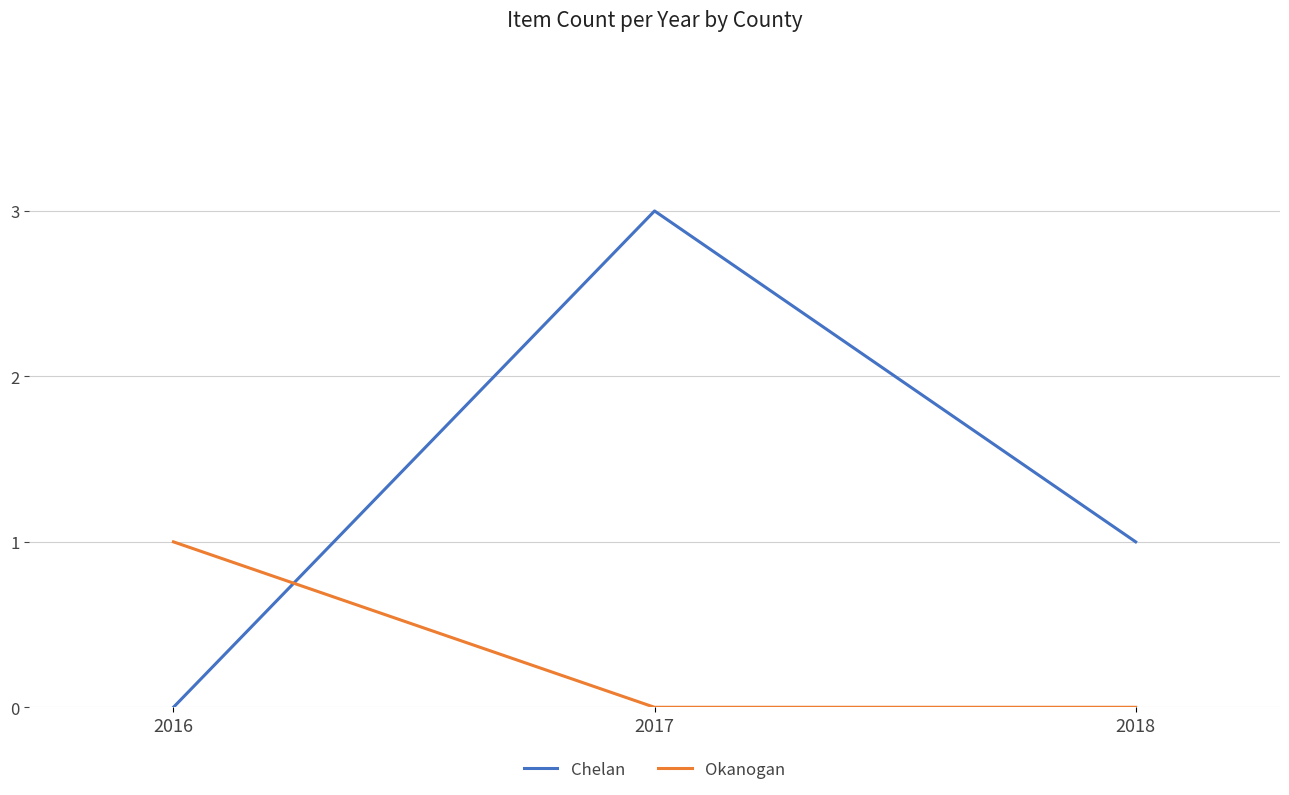

The Chelan series shows 0 at 2018. True or false?

False